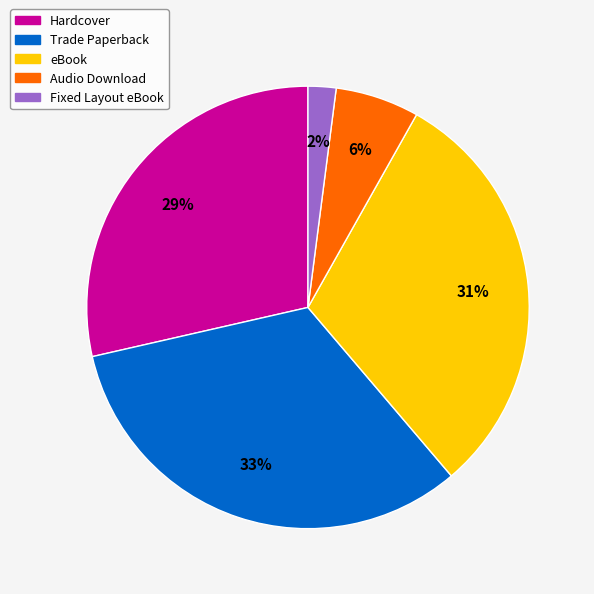

Rank the categories by value from lowest to highest.

Fixed Layout eBook, Audio Download, Hardcover, eBook, Trade Paperback